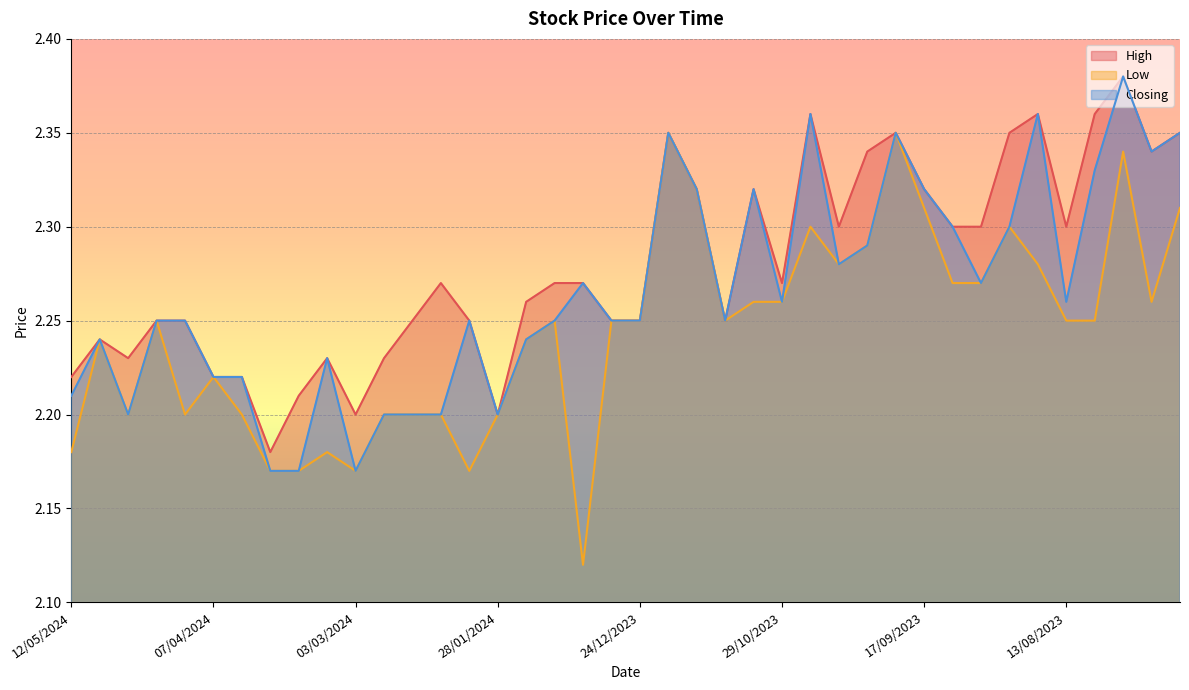

Which series has the widest spread of values?

Low